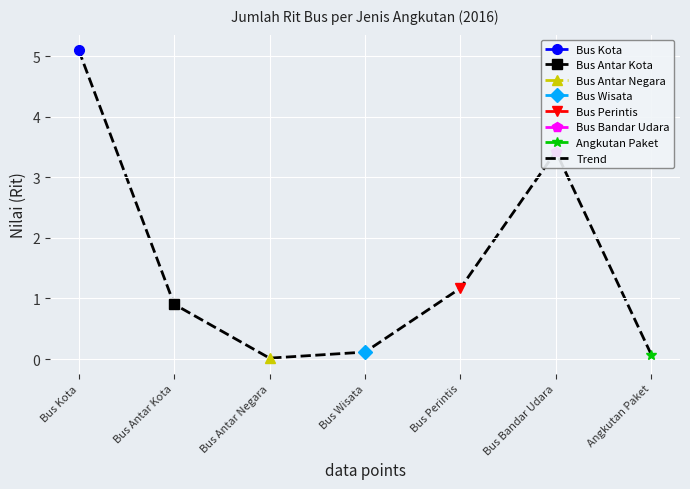

What is the greatest value displayed?

5.1